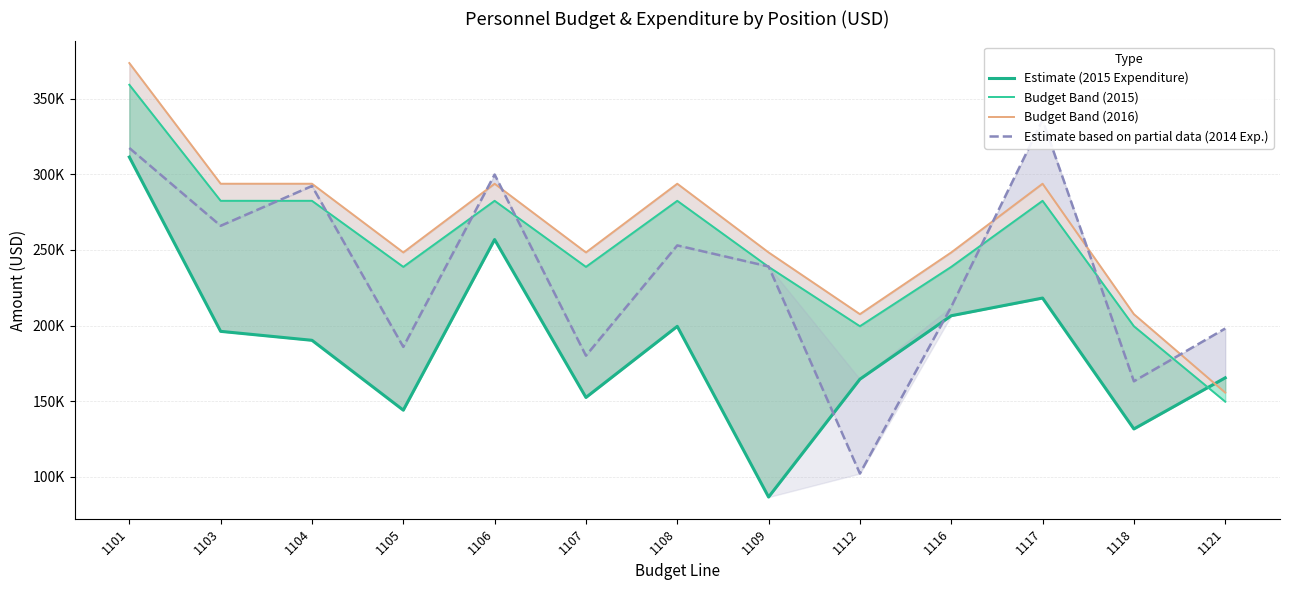

What is the sum of the Budget Band (2015) values at 1103 and 1116?

521331.2